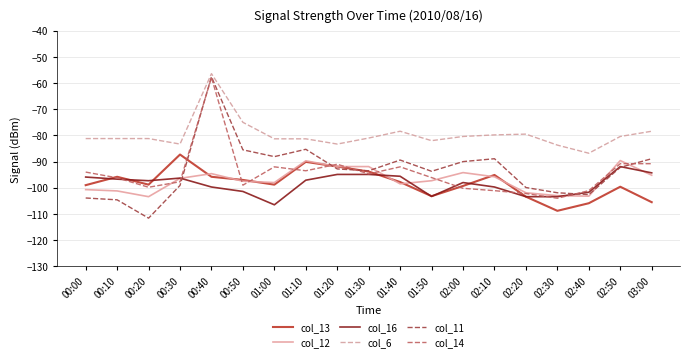

What position from the left is 02:00?

13